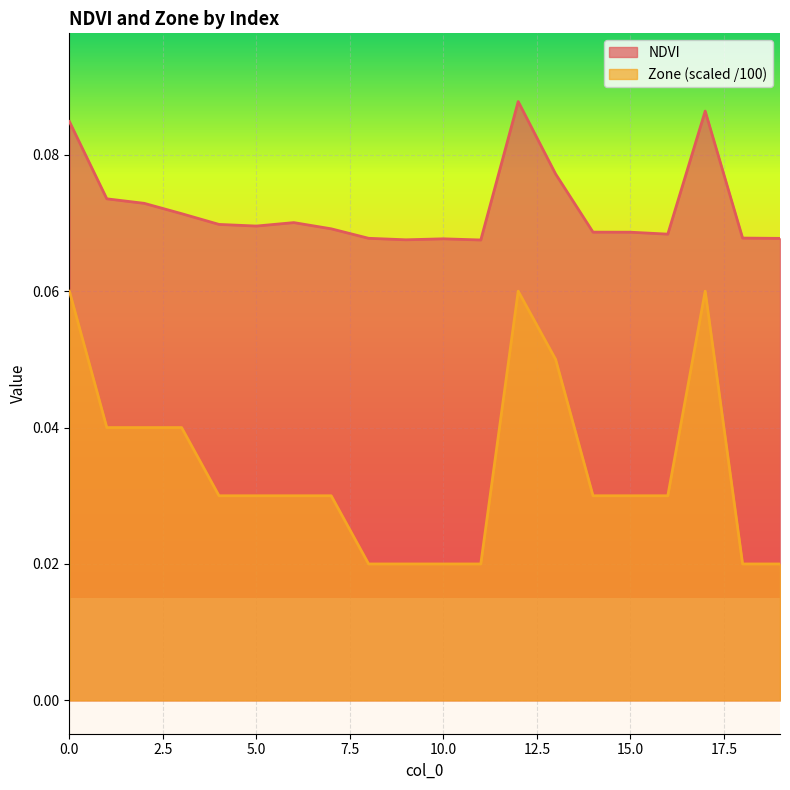

True or false: NDVI and Zone cross at least once.

False